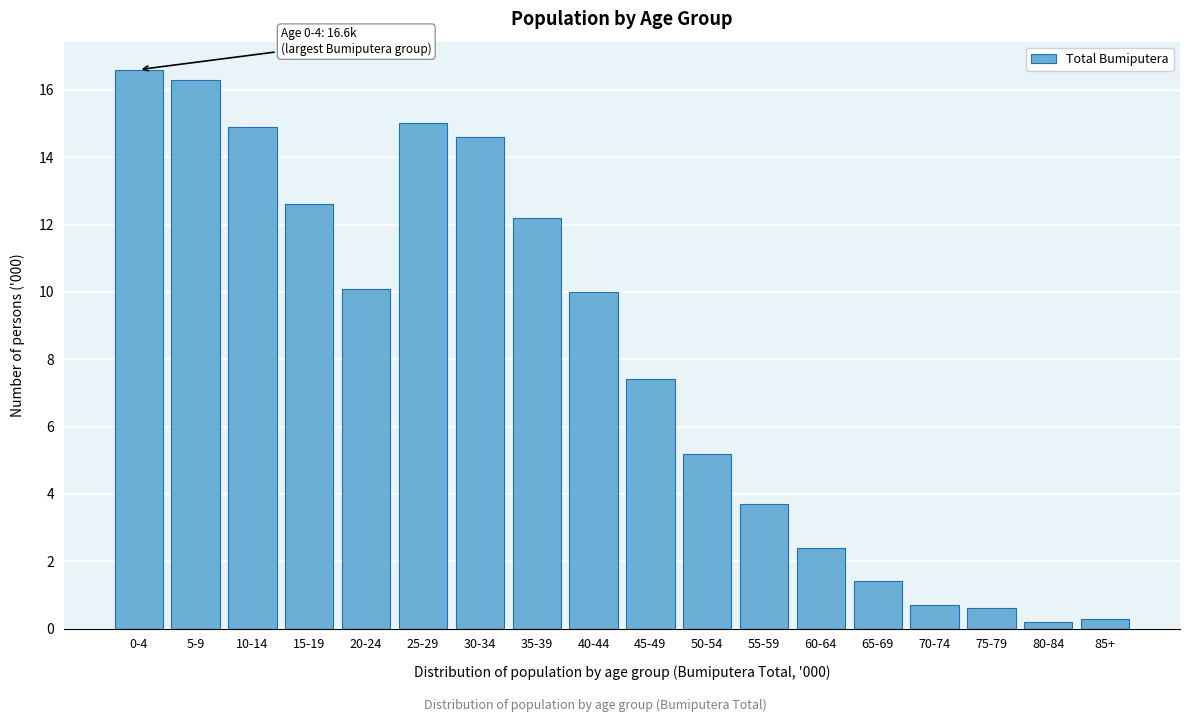

Reading left to right, extract all data points from this chart.

0-4=16.6	5-9=16.3	10-14=14.9	15-19=12.6	20-24=10.1	25-29=15.0	30-34=14.6	35-39=12.2	40-44=10.0	45-49=7.4	50-54=5.2	55-59=3.7	60-64=2.4	65-69=1.4	70-74=0.7	75-79=0.6	80-84=0.2	85+=0.3